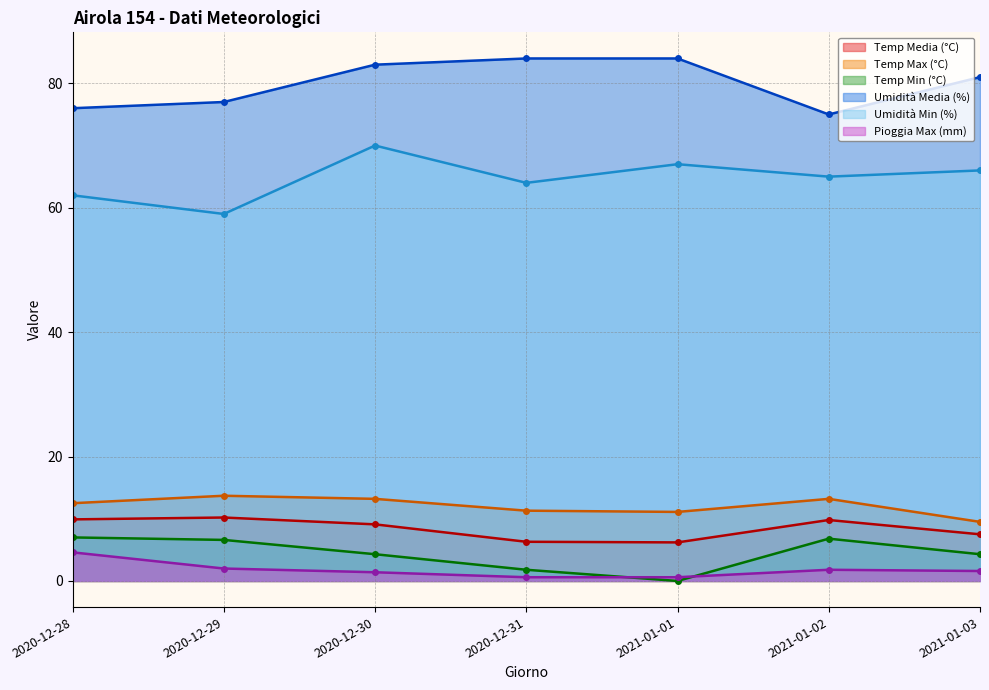

How many data points in Temp Min (°C) are above 4?

5